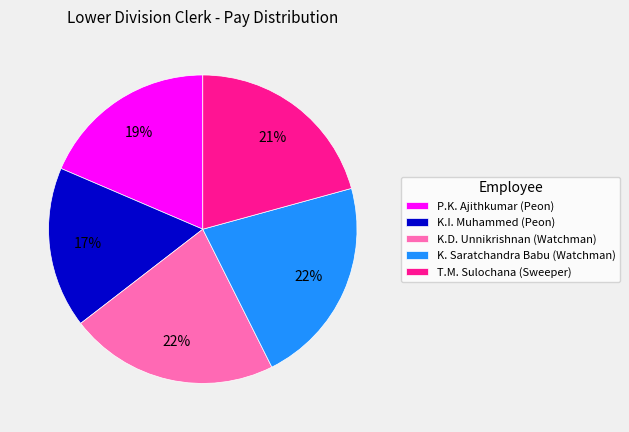

True or false: K. Saratchandra Babu (Watchman) accounts for 10% of the total.

False